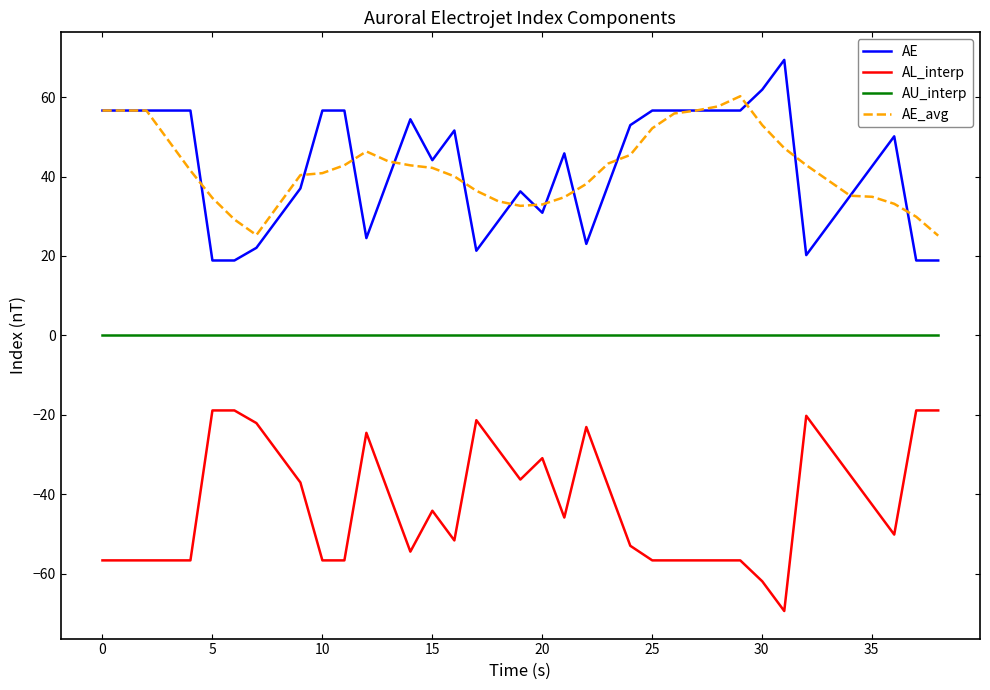

Rank the series by their maximum value, from highest to lowest.

AE, AE_avg, AU_interp, AL_interp